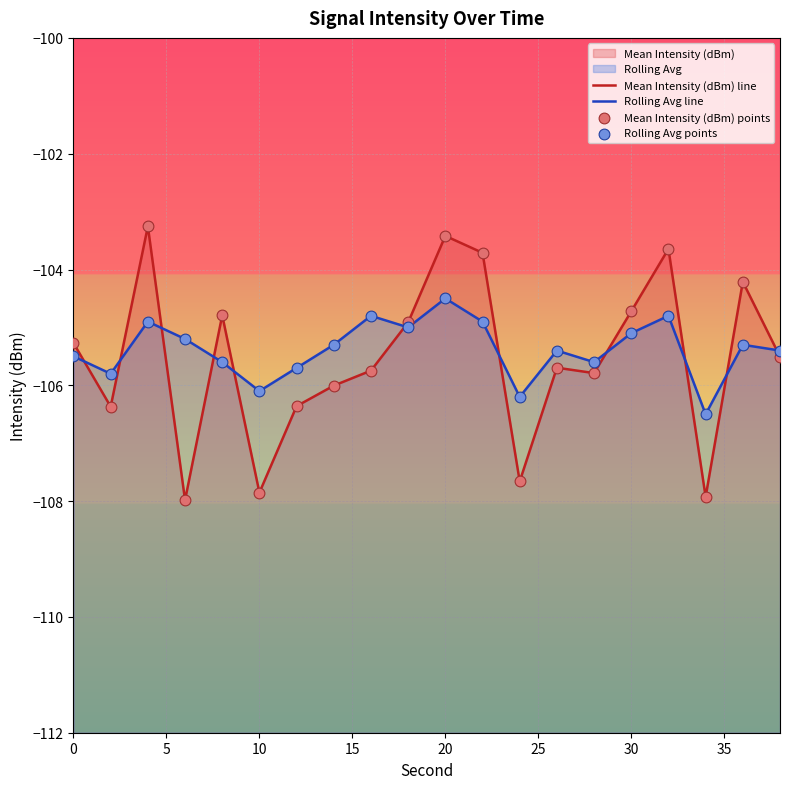

Which series has the widest spread of Y values?

Mean Intensity (dBm) line